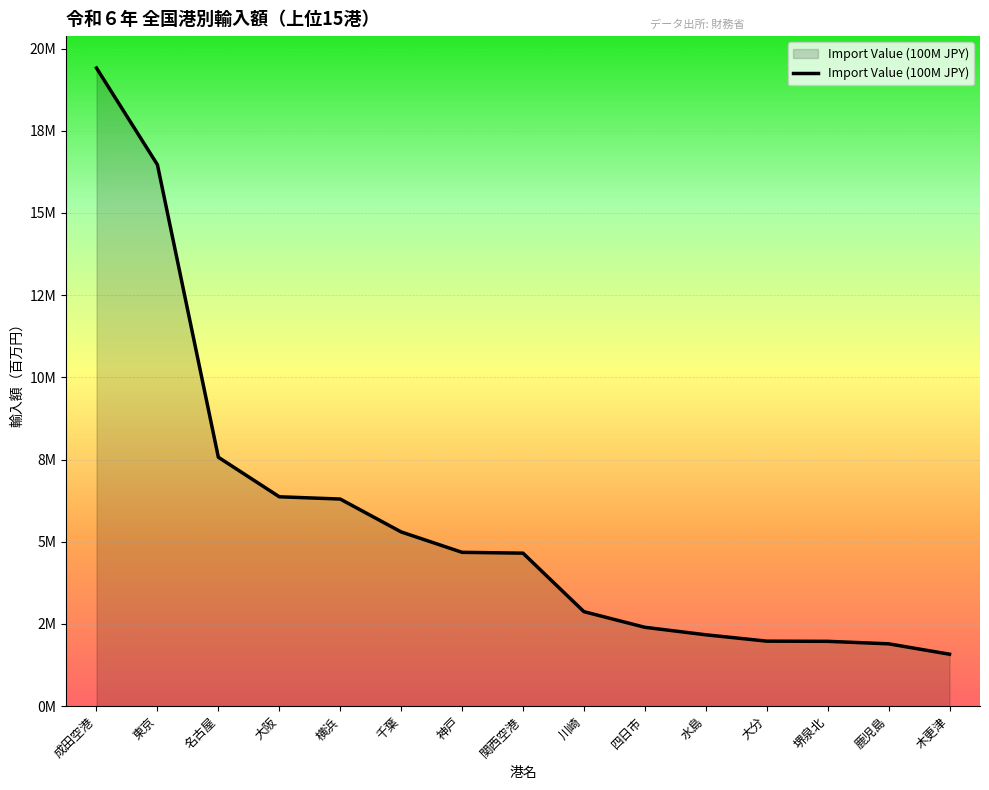

What is the sum of all values?

85613253.9